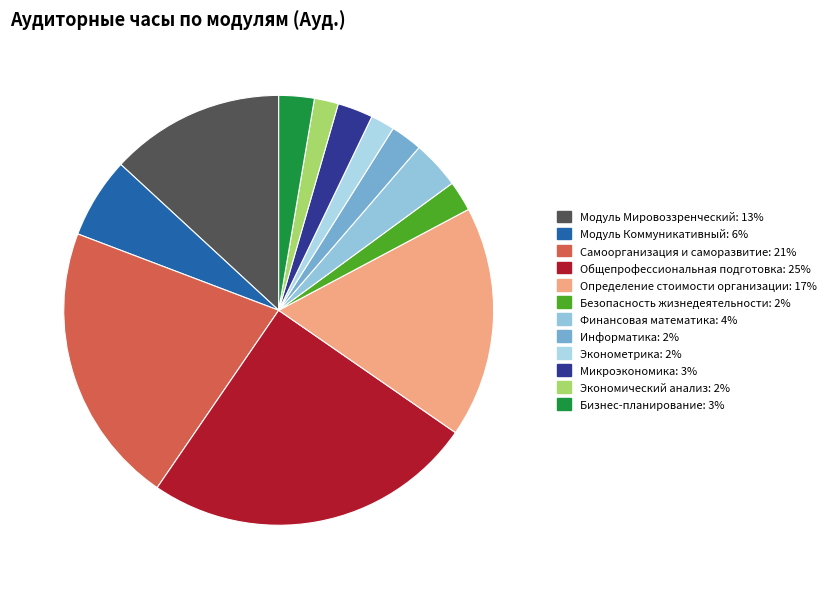

Rank the categories by value from highest to lowest.

Общепрофессиональная подготовка, Самоорганизация и саморазвитие, Определение стоимости организации, Модуль Мировоззренческий, Модуль Коммуникативный, Финансовая математика, Микроэкономика, Бизнес-планирование, Информатика, Безопасность жизнедеятельности, Эконометрика, Экономический анализ